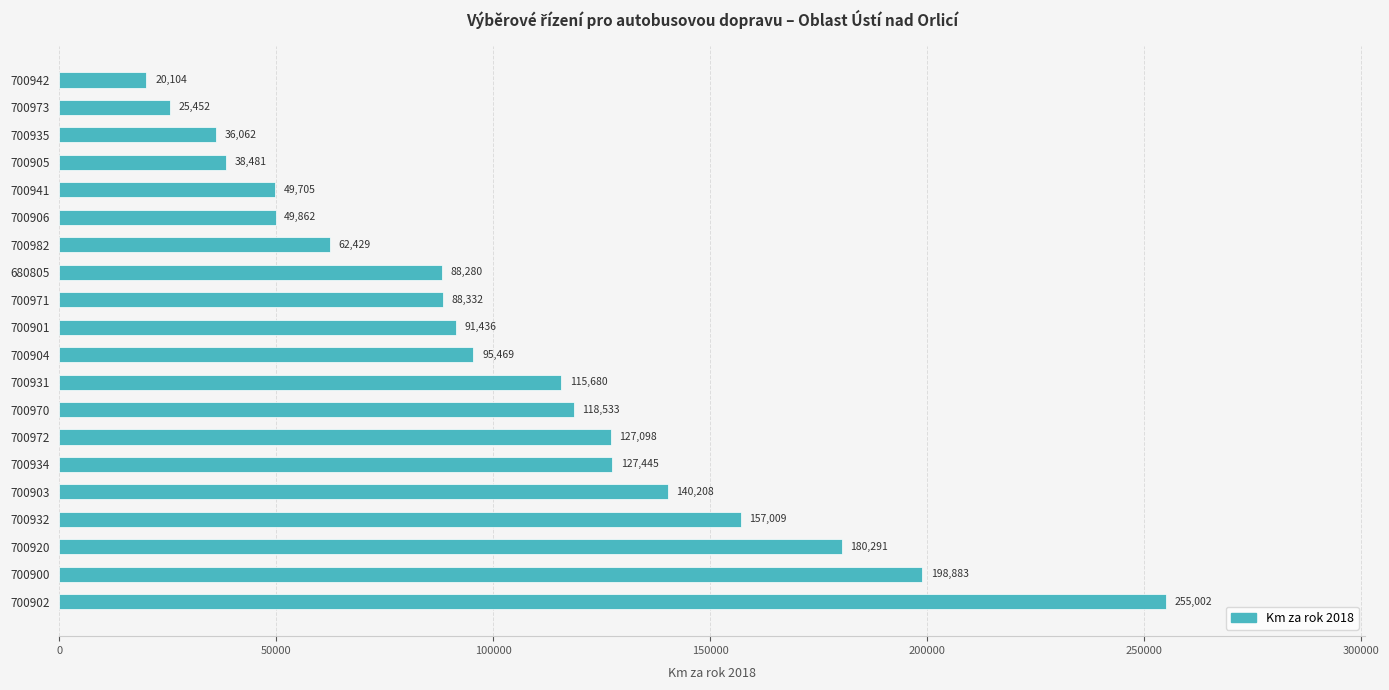

Rank the categories by value from highest to lowest.

700902, 700900, 700920, 700932, 700903, 700934, 700972, 700970, 700931, 700904, 700901, 700971, 680805, 700982, 700906, 700941, 700905, 700935, 700973, 700942